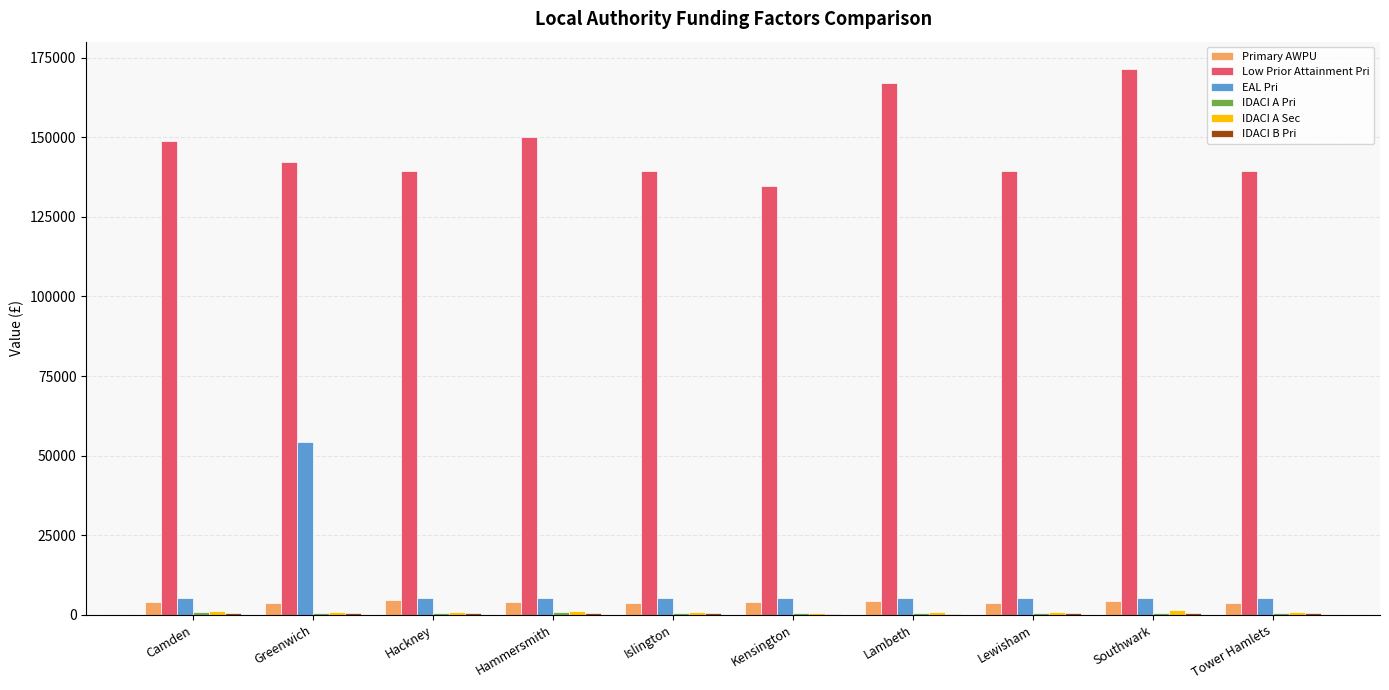

Which series has the largest range (max minus min)?

EAL Pri